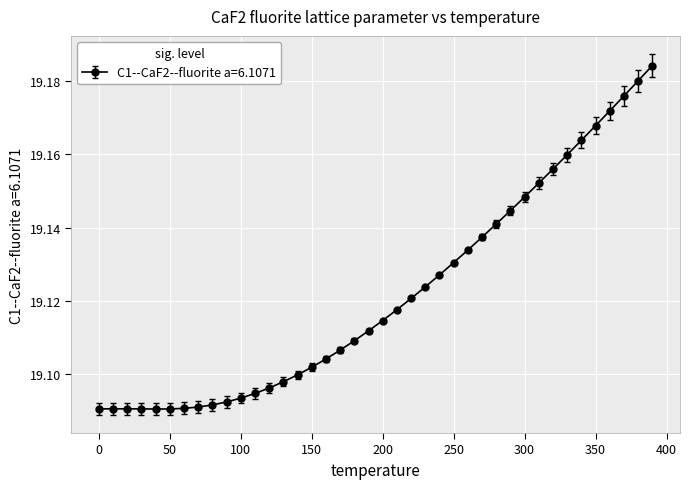

What is the sum of all values?

764.9